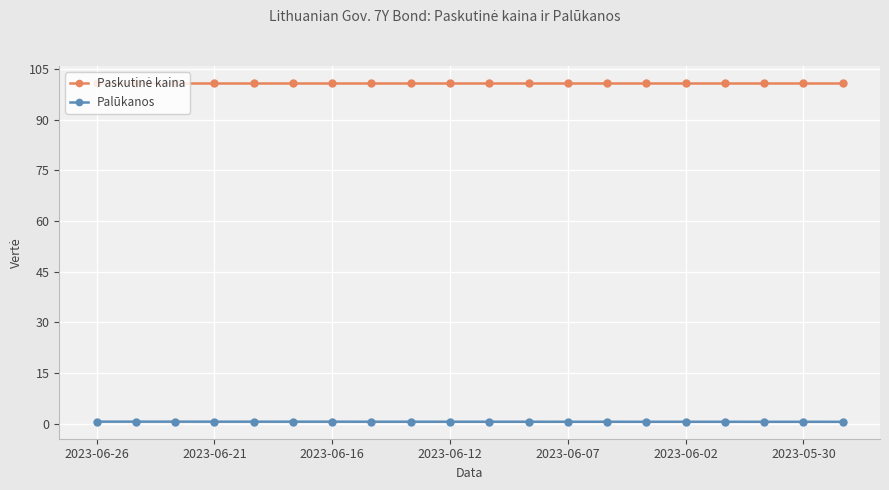

At how many categories does at least one series exceed 79?

20